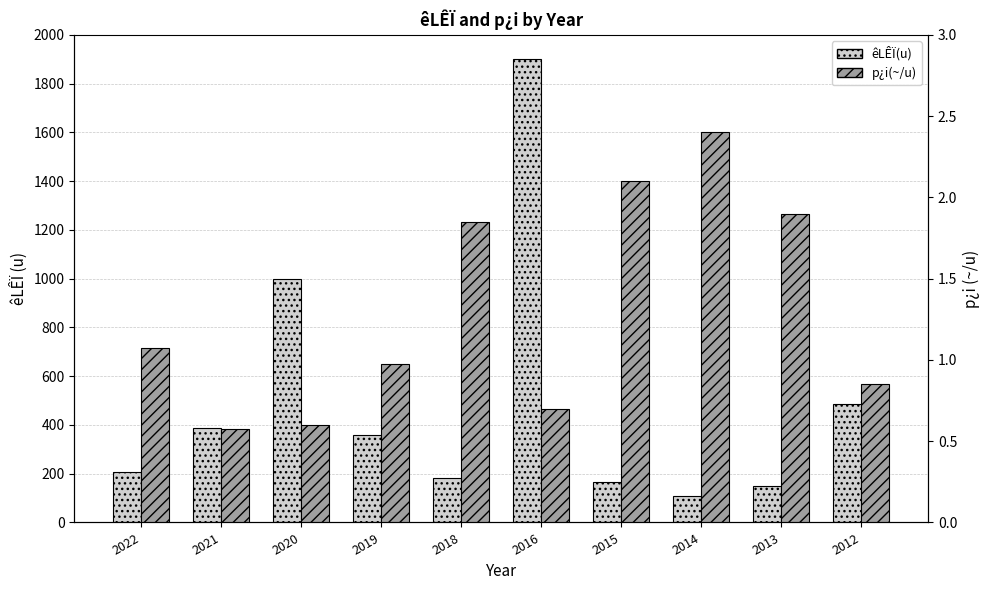

What is the difference between the êLÊÏ(u) values at 2018 and 2019?

175.8